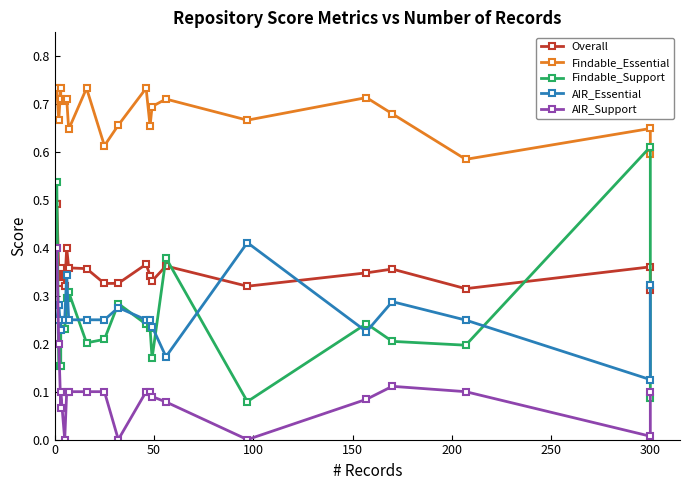

True or false: AIR_Essential and Findable_Essential intersect in this chart.

False